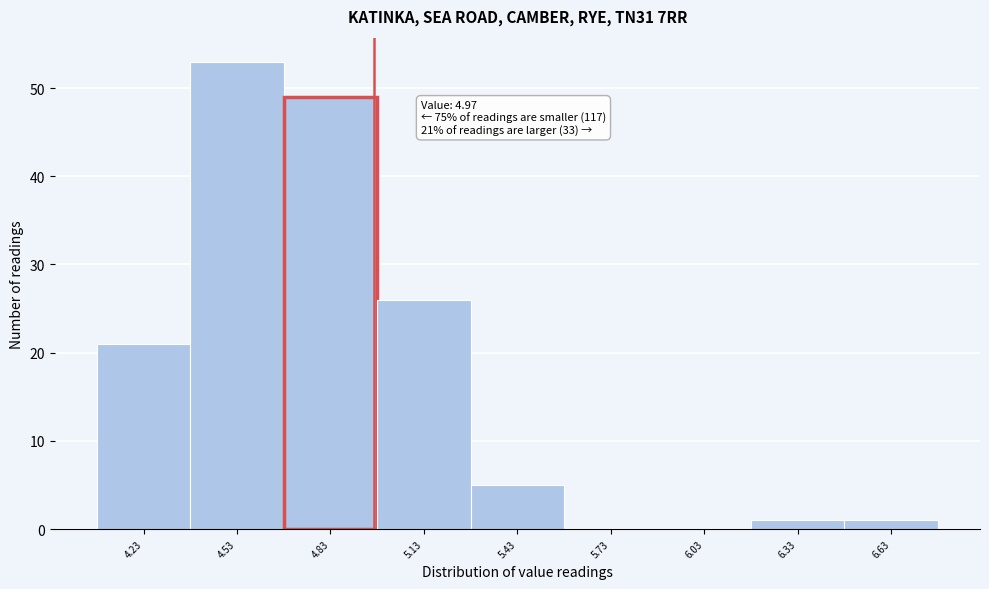

Over which range of the x-axis is the bar tallest?

4.38 to 4.68